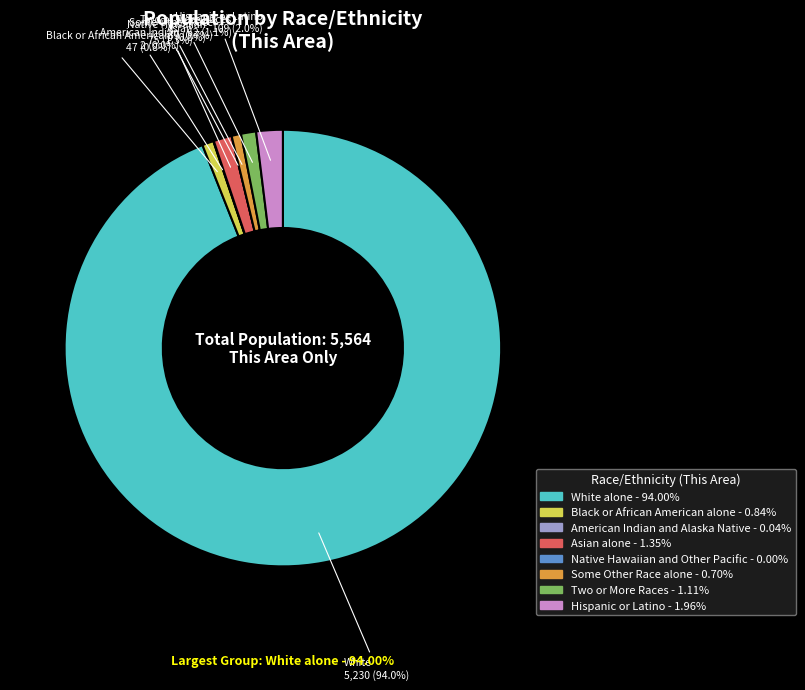

How many segments does this pie chart have?

8